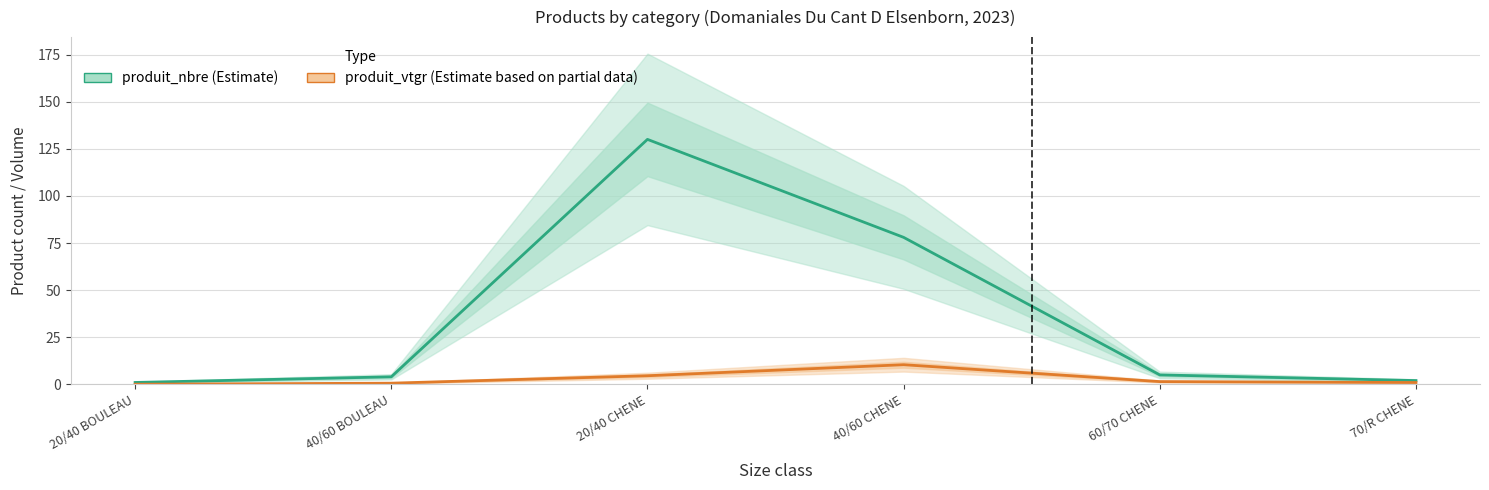

What is the difference between the produit_vtgr values at 70/R CHENE and 60/70 CHENE?

0.5